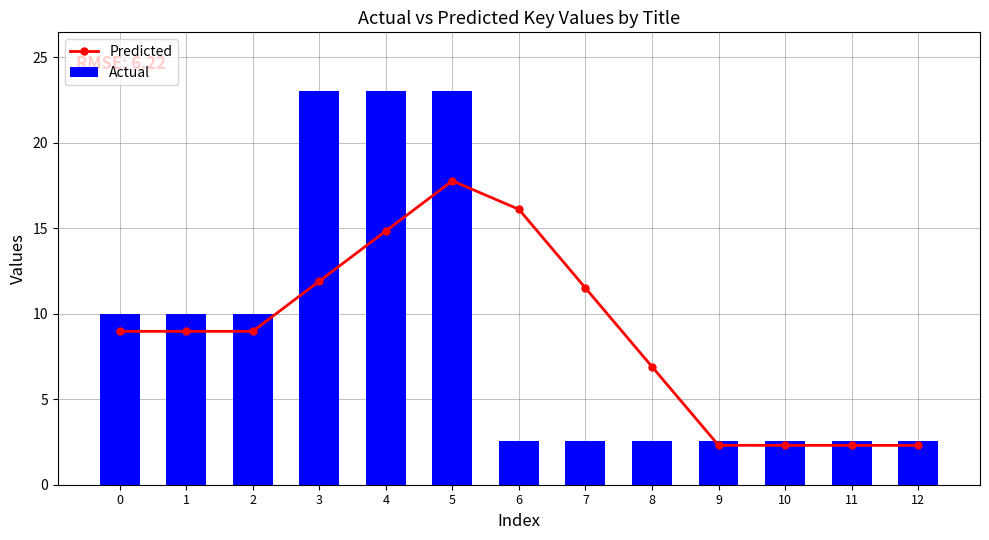

What is the highest value of the Actual series?

23.0